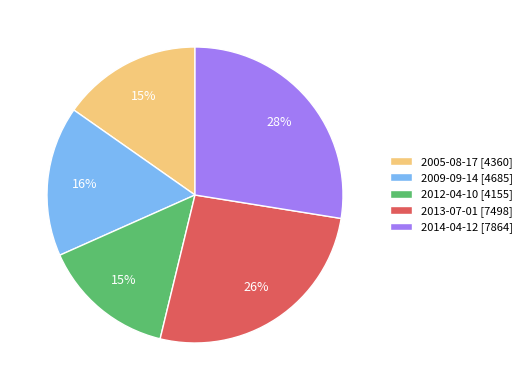

Does 2012-04-10 account for over 50% of the chart?

No